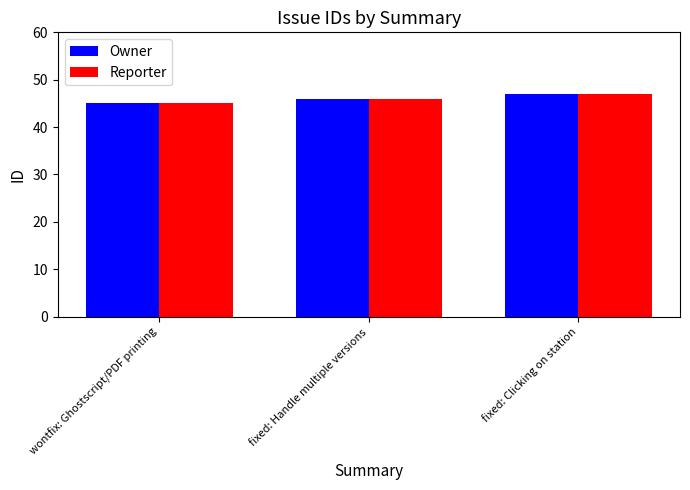

Is the value of Reporter at fixed: Clicking on station greater than the value of Owner at wontfix: Ghostscript/PDF printing?

Yes